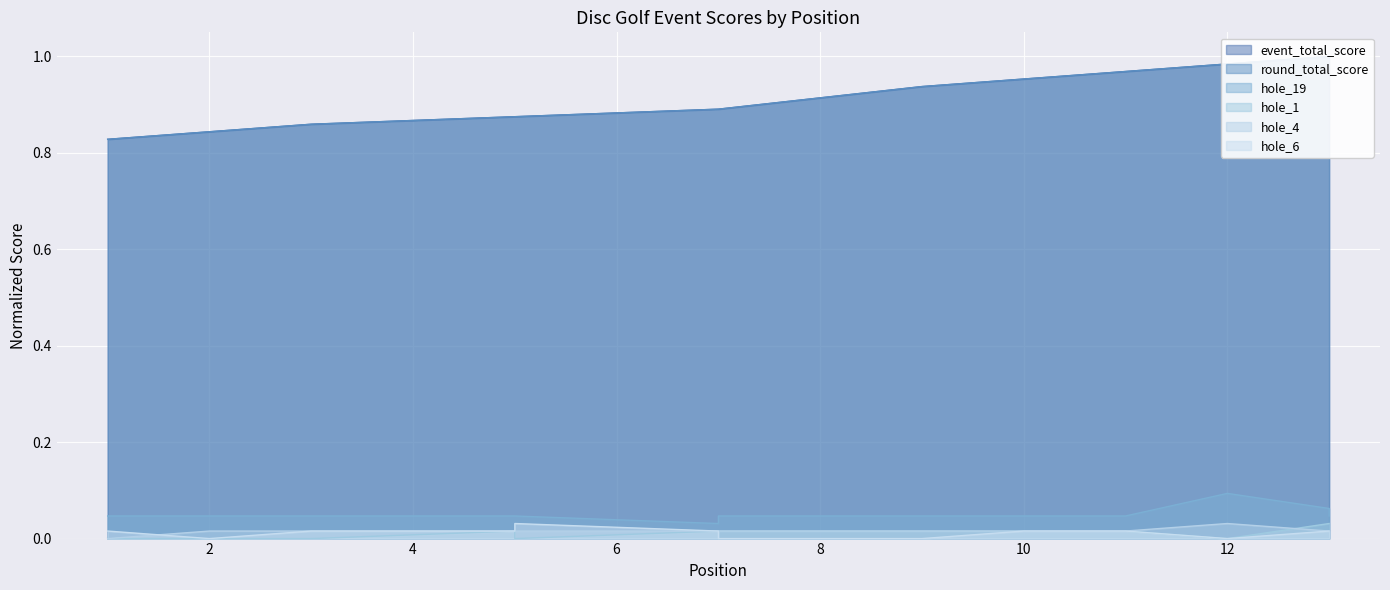

List the series in order of their peak value, highest first.

event_total_score, round_total_score, hole_19, hole_1, hole_4, hole_6